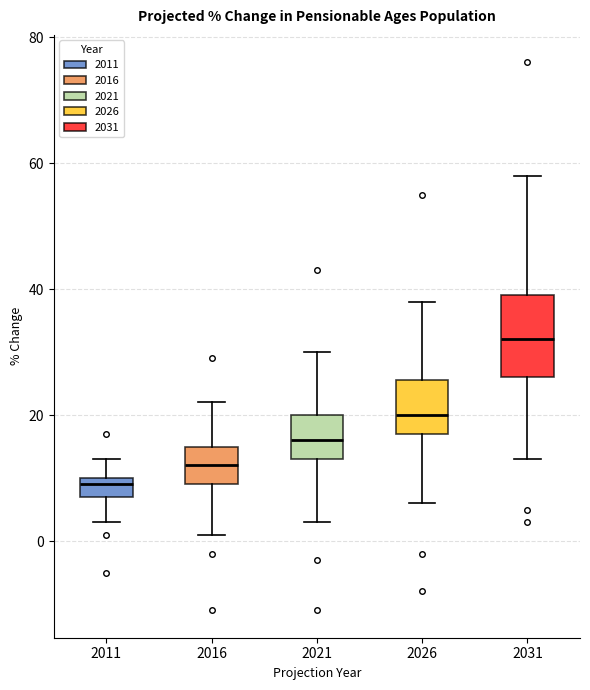

Which box is the tallest, from its lower edge to its upper edge?

2031